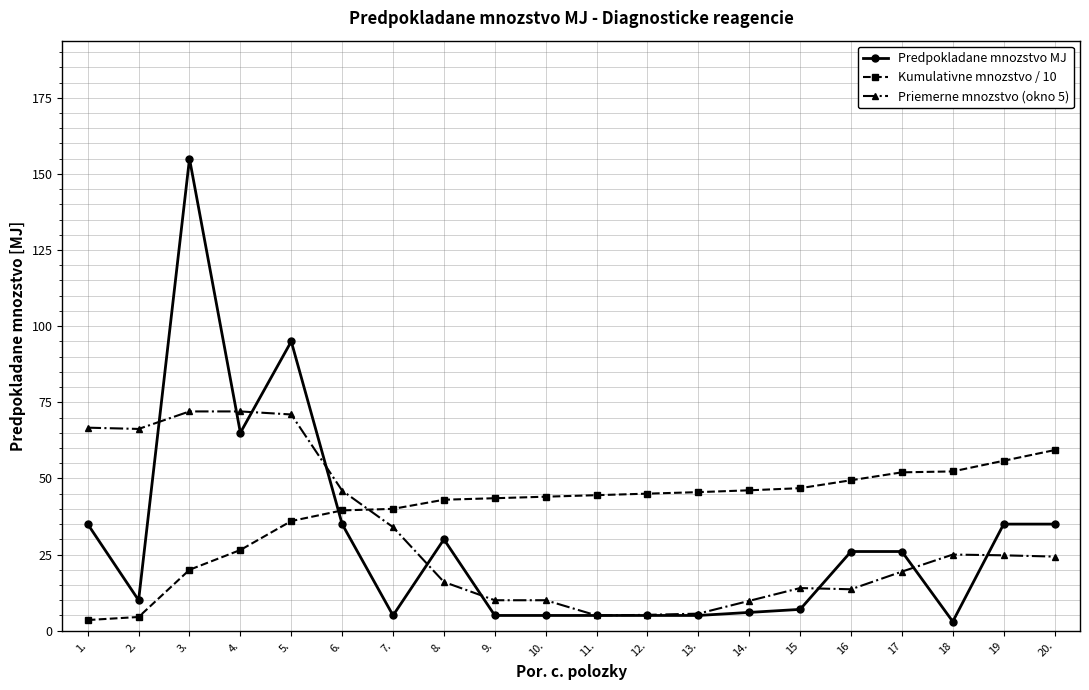

What is the sum of the Predpokladane mnozstvo MJ values at 1. and 17?

61.0